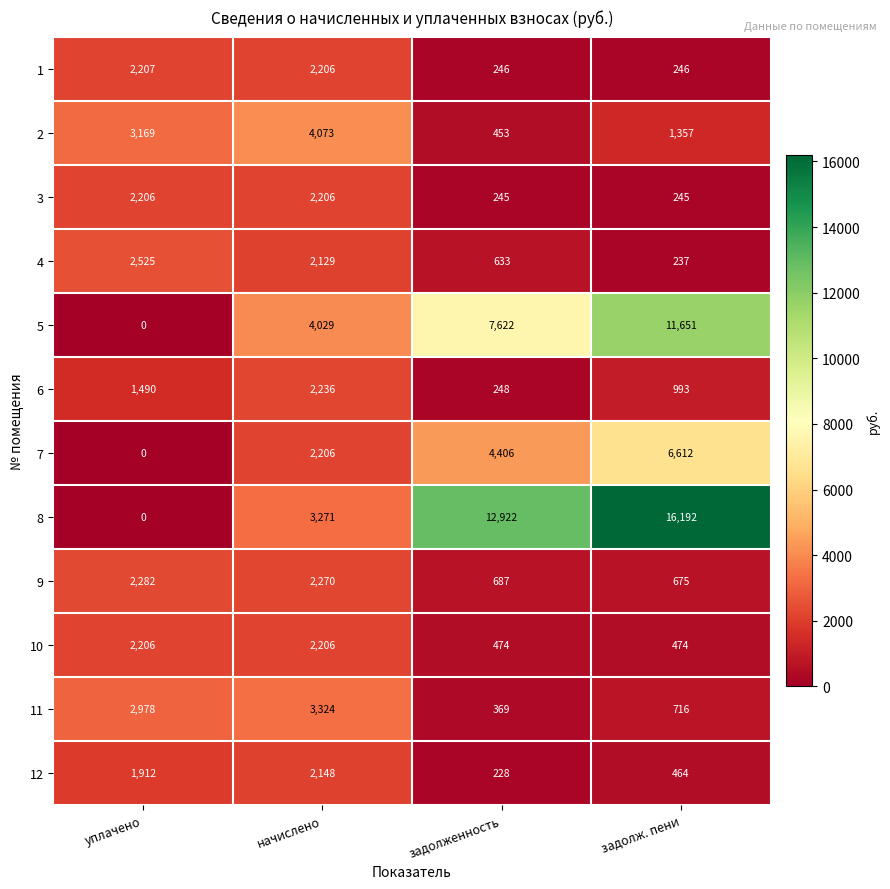

How many categories are shown in the chart?

4